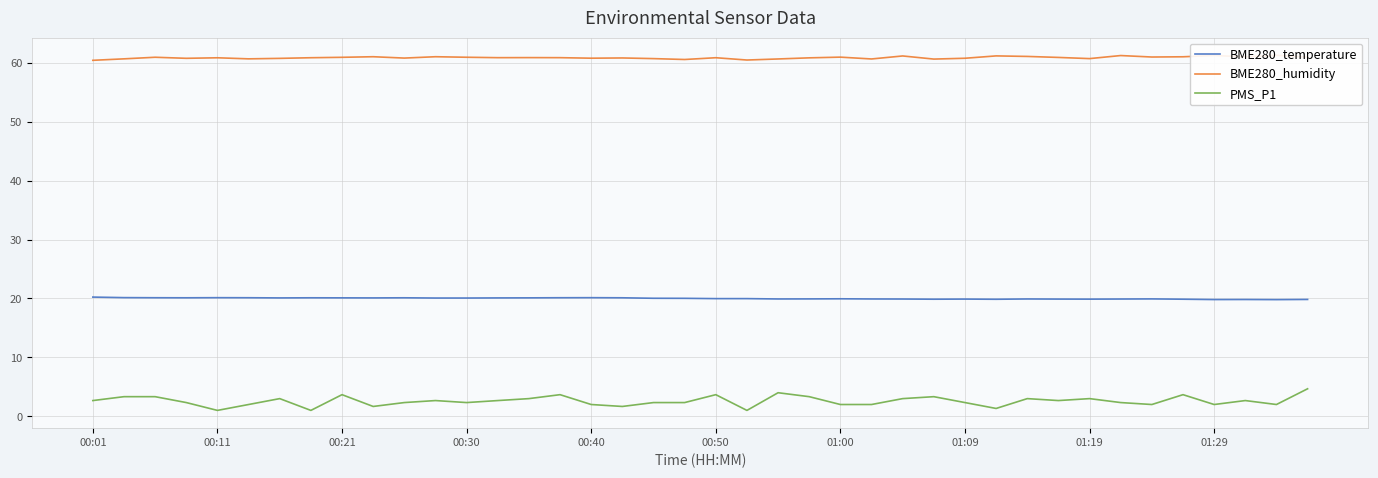

Which series has the largest total across all categories?

BME280_humidity